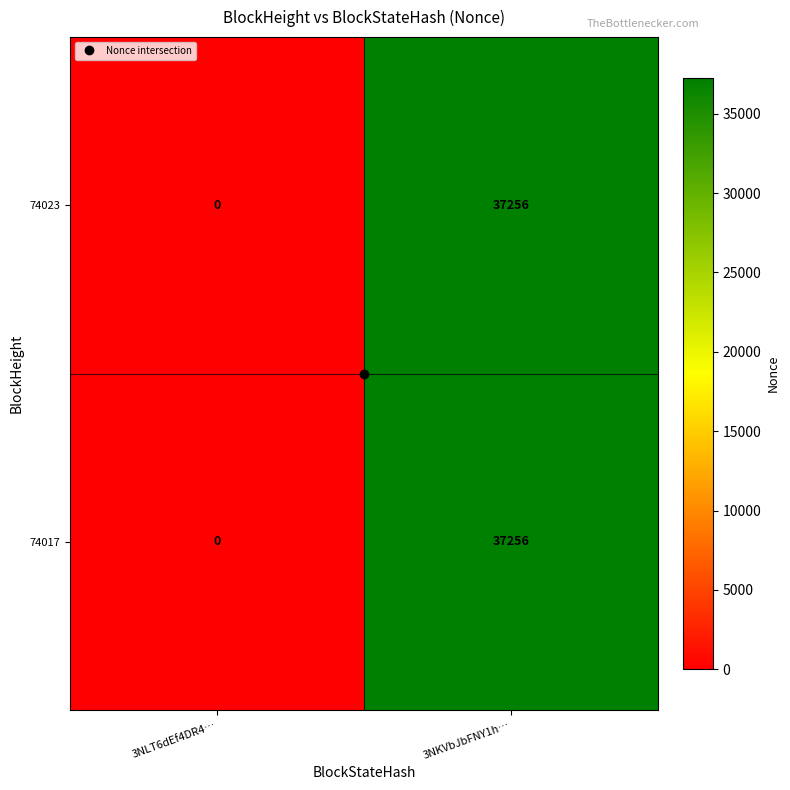

At which category is the sum across all series the highest?

3NKVbJbFNY1h…